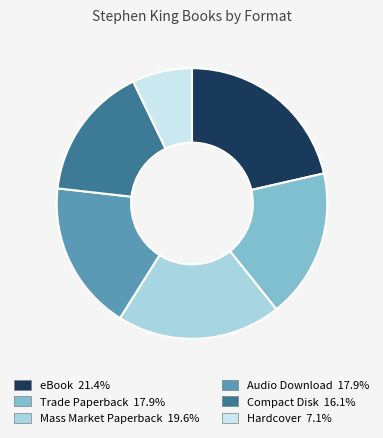

Is there any slice that represents more than half of the pie?

No